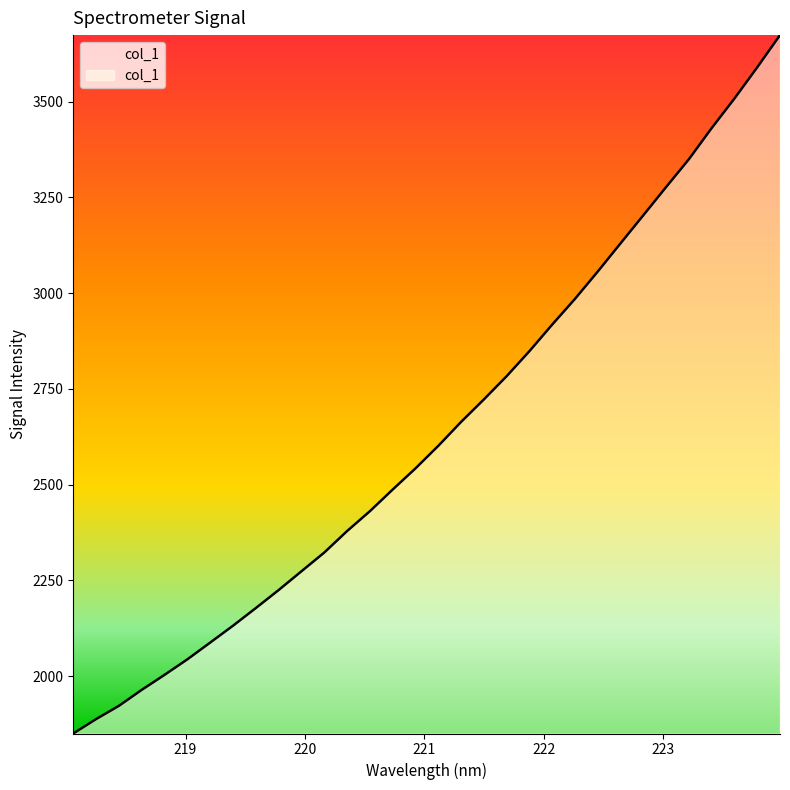

What is the maximum value shown in the chart?

3673.6